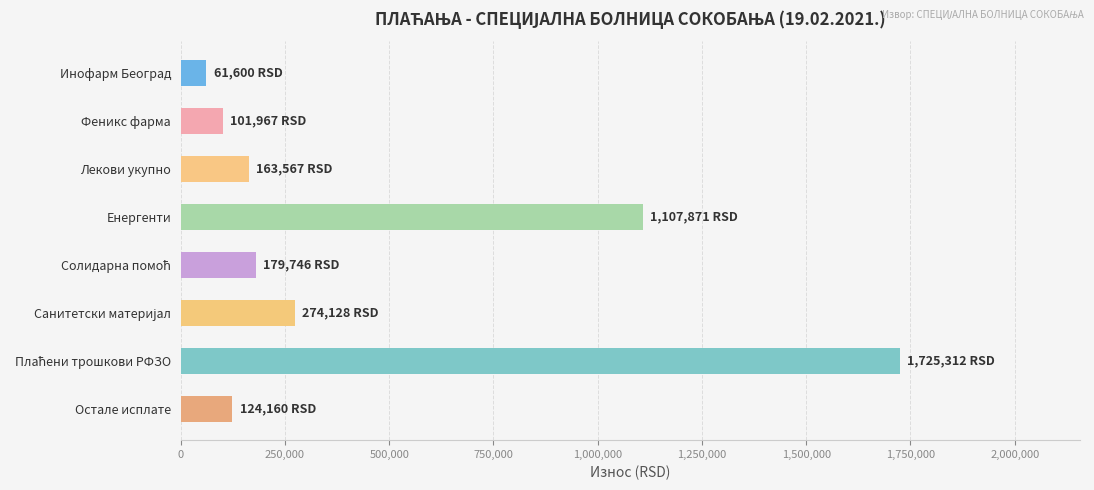

True or false: the data shows 177845.8 at Феникс фарма.

False